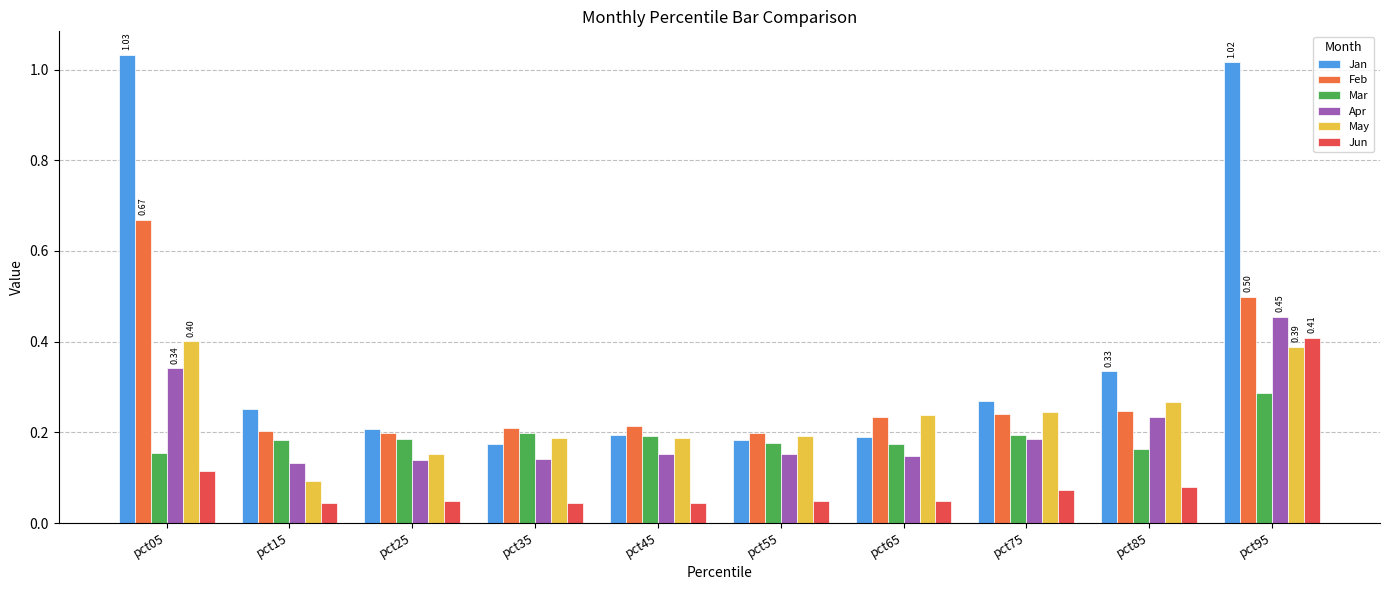

Does the chart contain stacked bars?

No